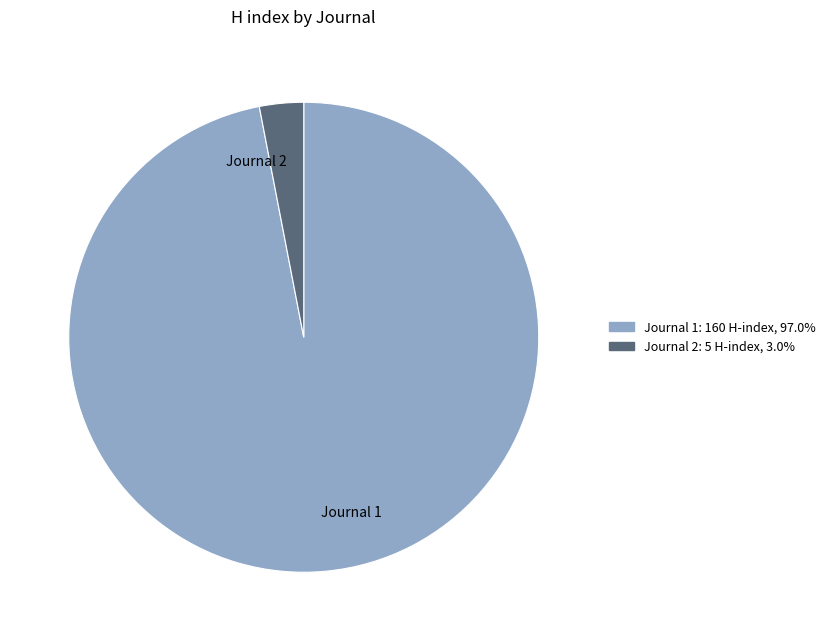

Is the sum of Journal 1 and Journal 2 greater than half?

Yes